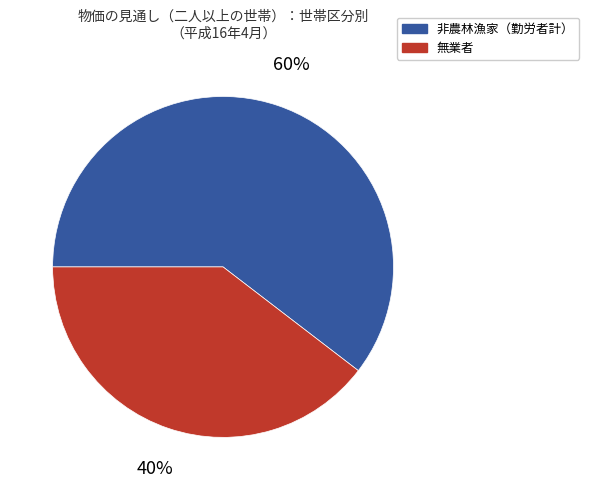

Is there any slice that represents more than half of the pie?

Yes